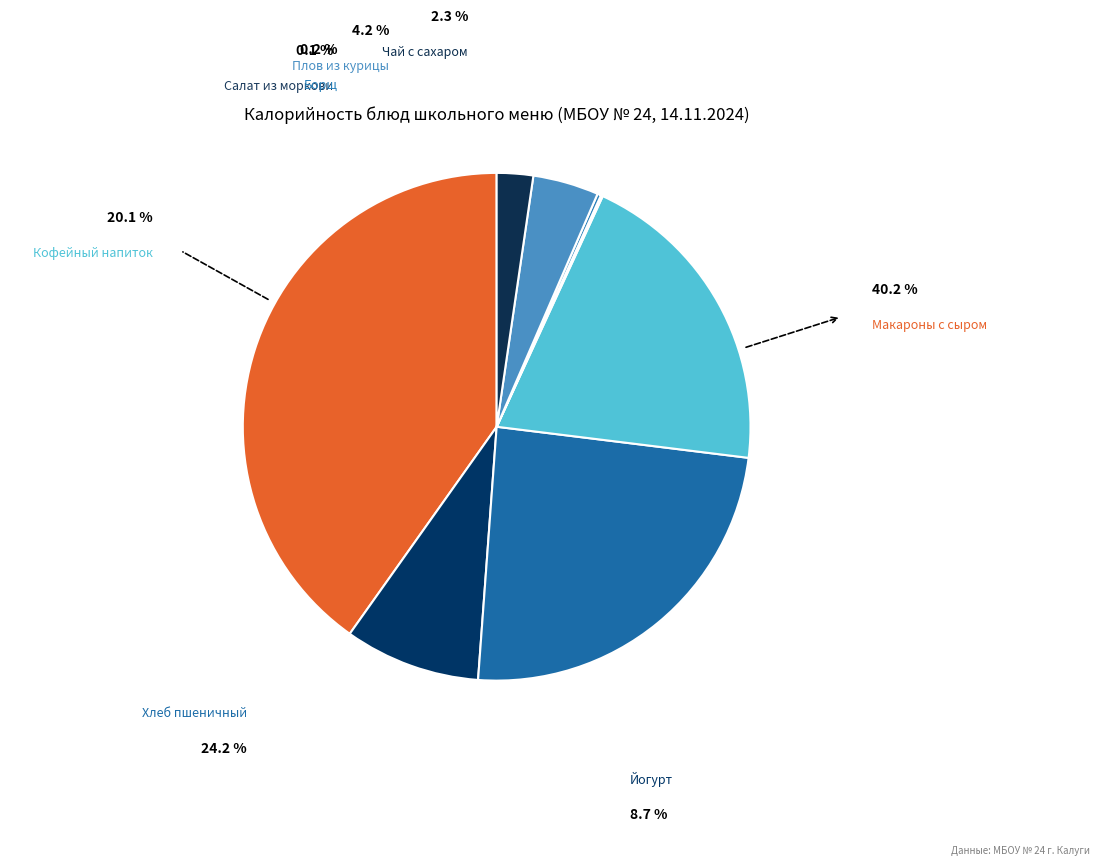

To the nearest percent, what is the combined percentage of Плов из курицы and Салат из моркови?

4%